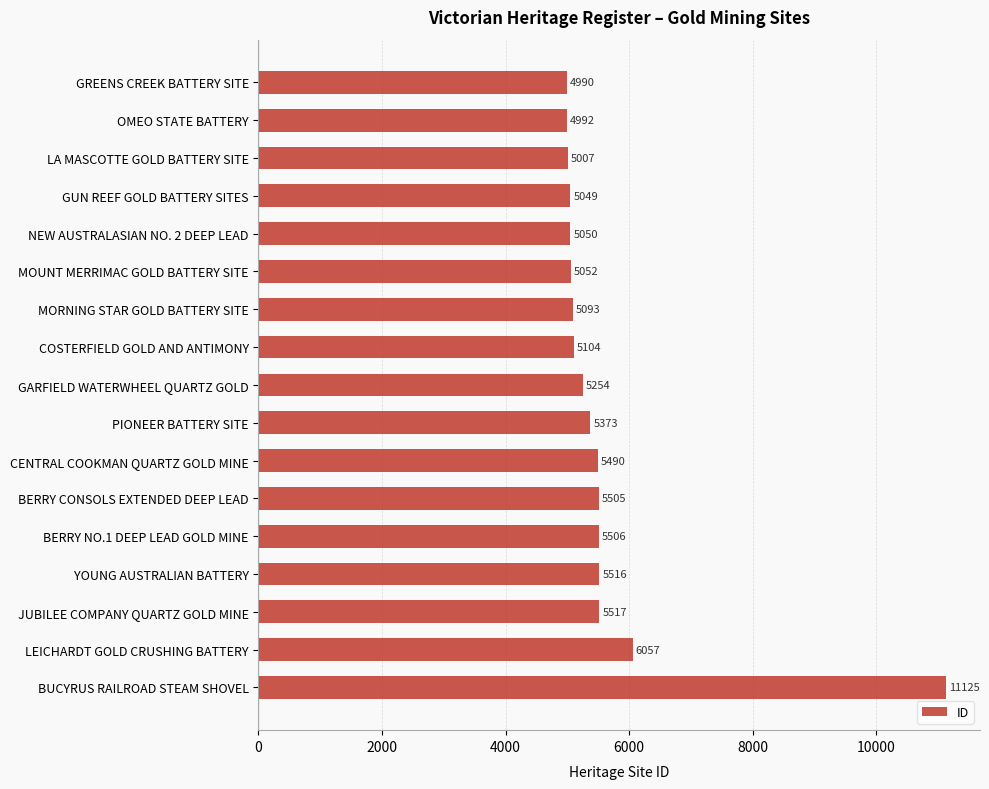

What is the smallest value displayed?

4990